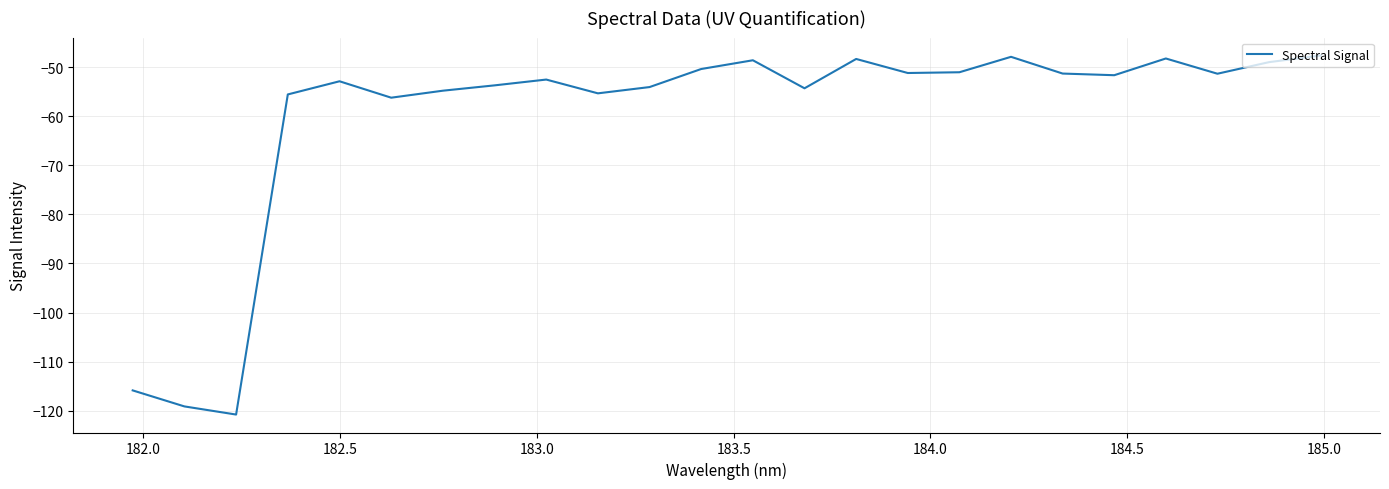

What is the difference between the maximum and minimum values?

73.2